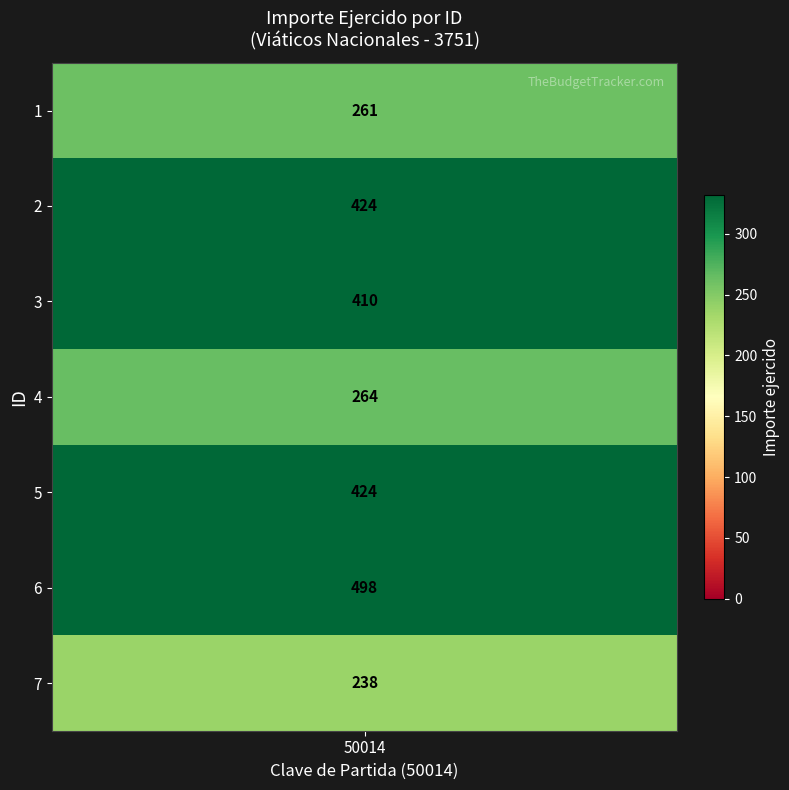

The value at 11 is 142.4. True or false?

False